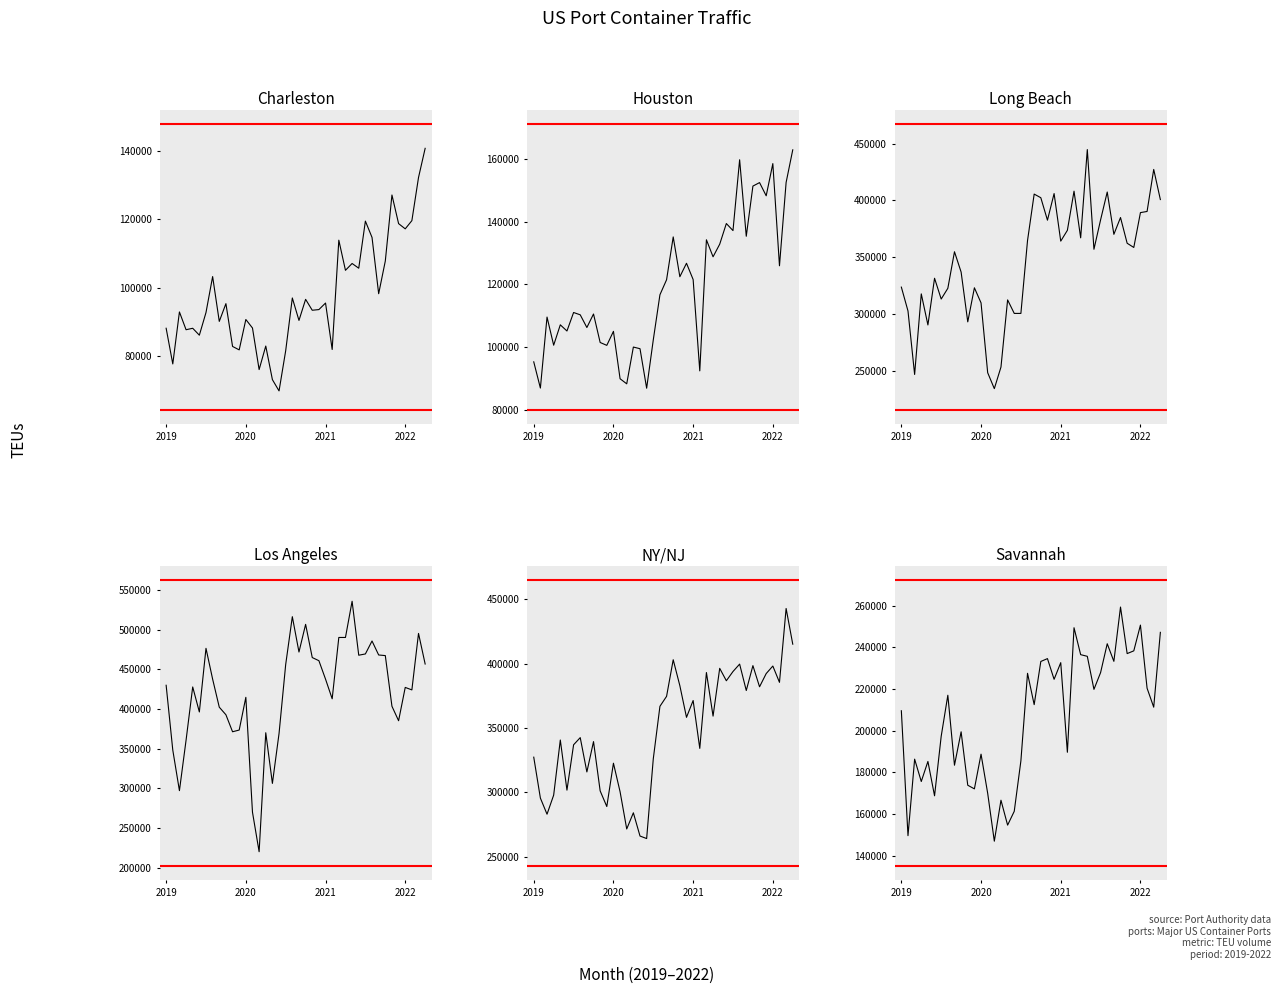

How many lines are shown in the chart?

6